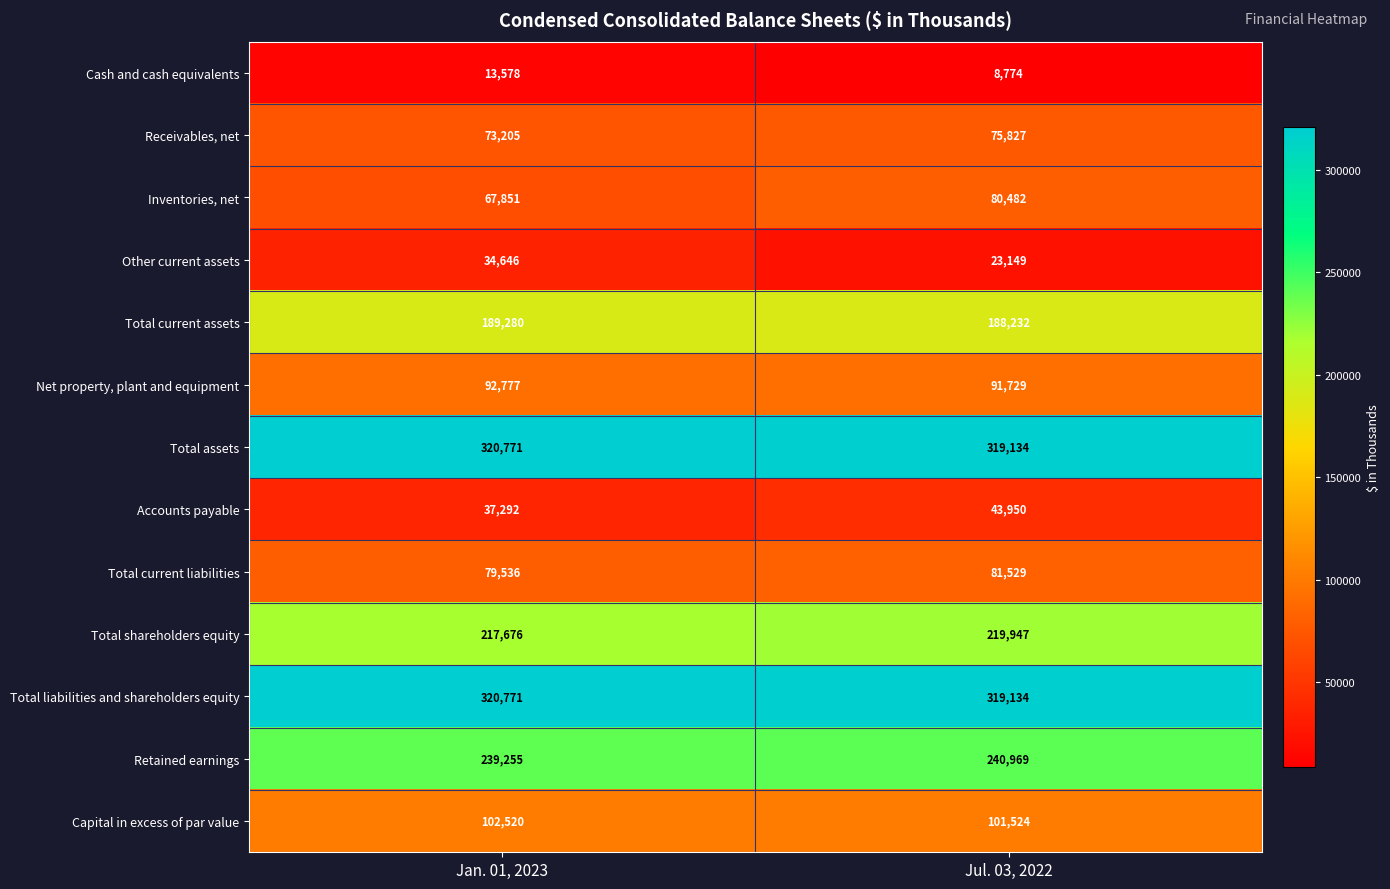

Where is Total liabilities and shareholders equity nearest to the value 319952?

Jul. 03, 2022